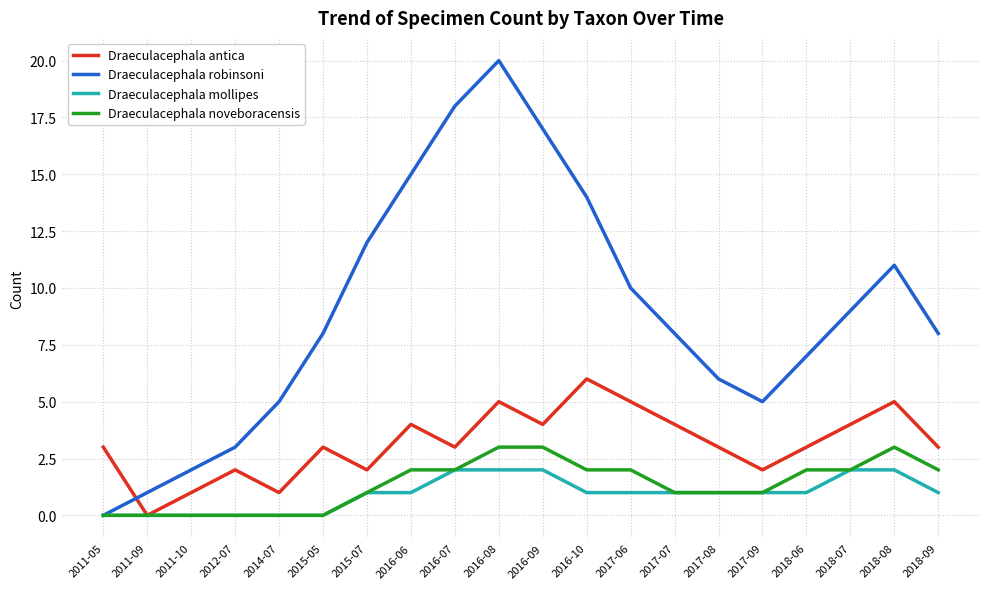

True or false: Draeculacephala robinsoni has a value of 2 at 2011-09.

False